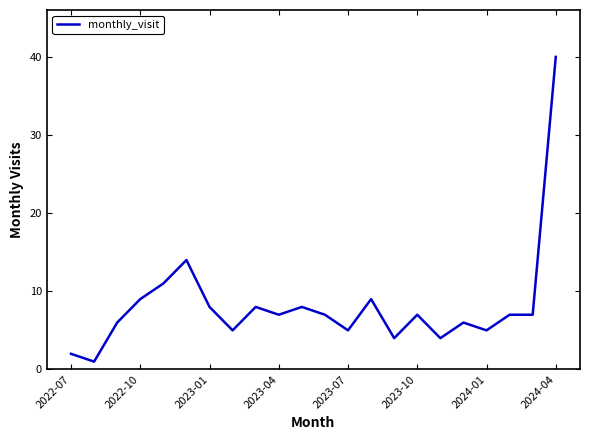

What is the greatest value displayed?

40